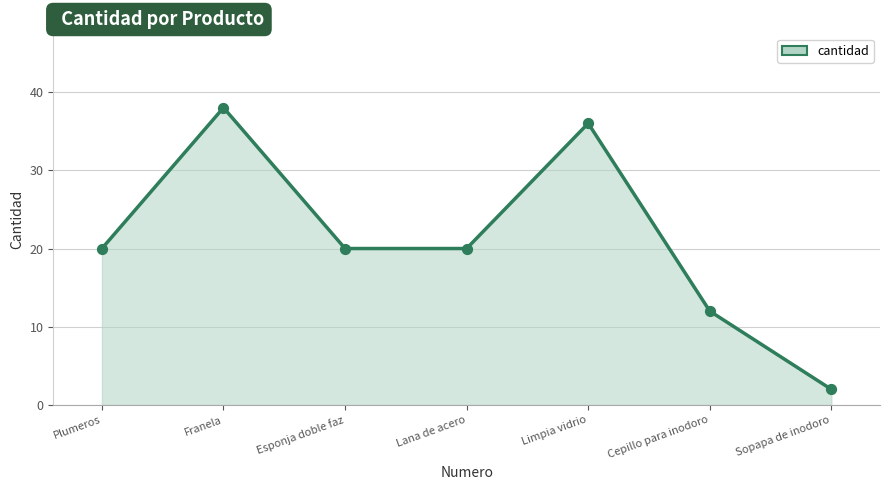

What is the change in value from Franela to Cepillo para inodoro?

-26